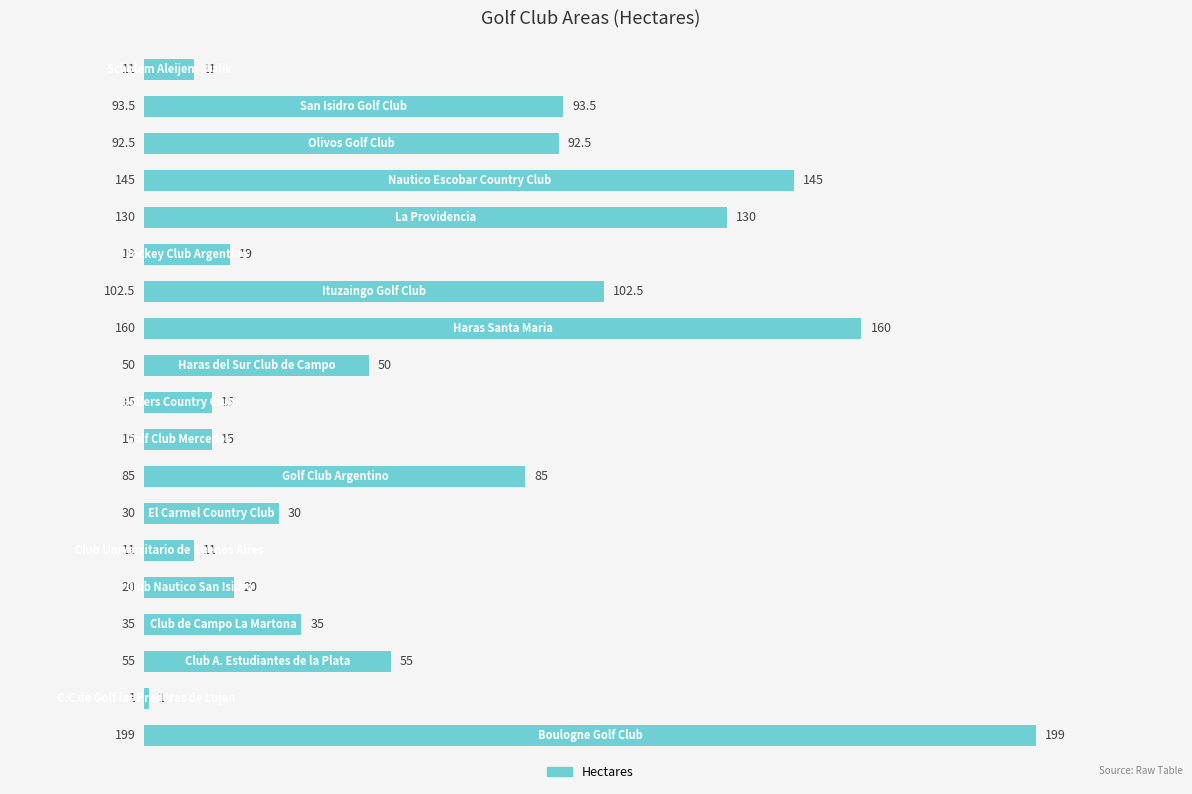

What is the difference between the second highest and second lowest values?

149.0